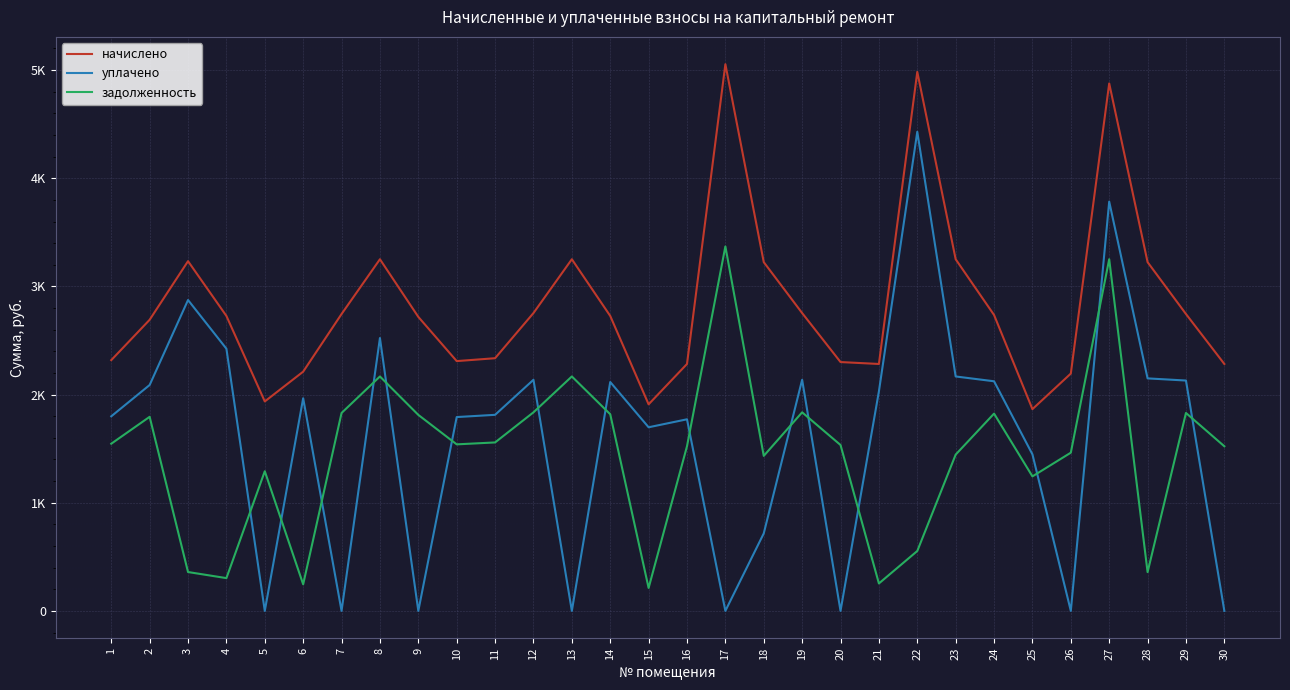

What are all the series names shown in the legend?

начислено, уплачено, задолженность